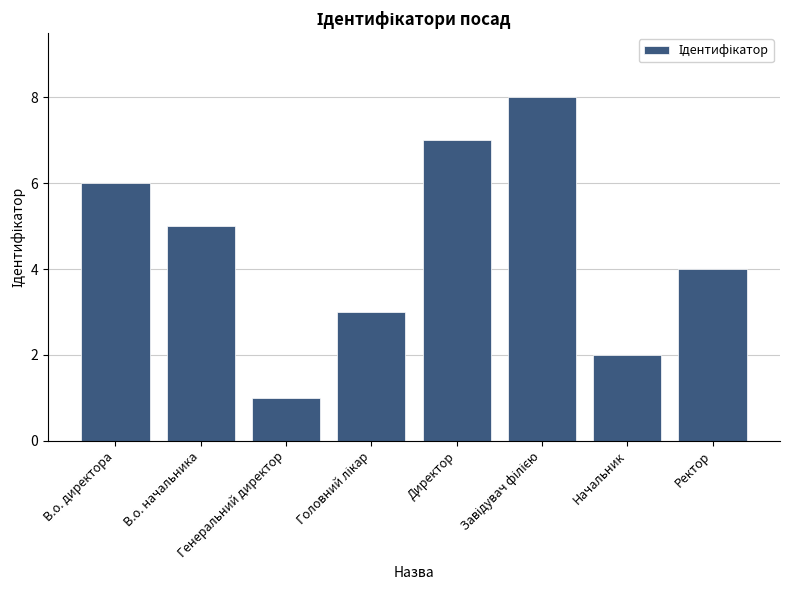

What is the label of the 1st bar from the left?

В.о. директора